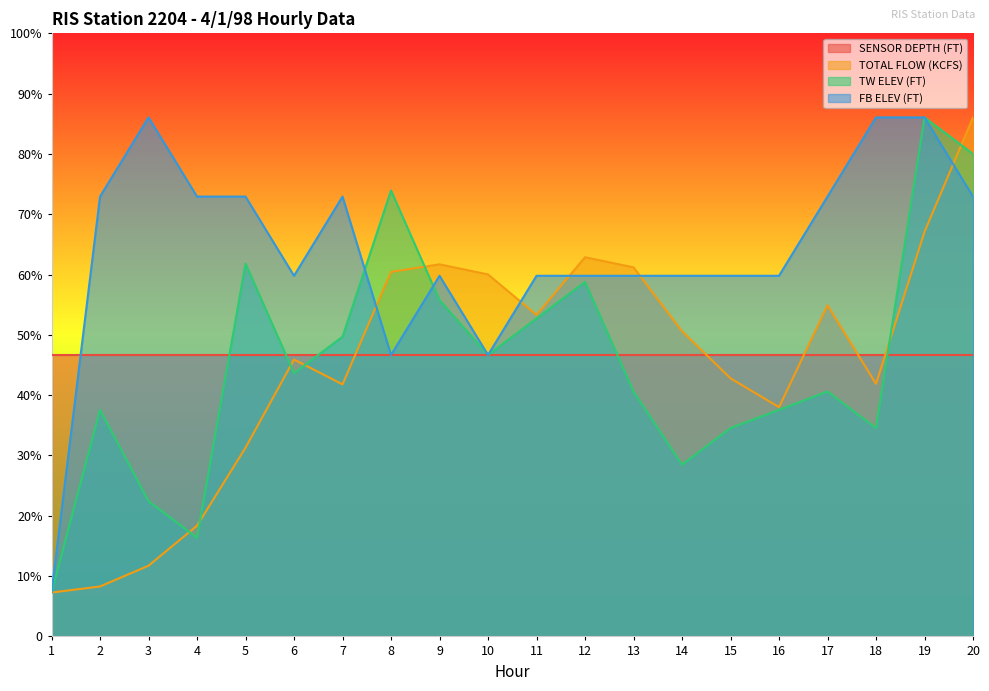

Rank the categories by TW ELEV (FT) value from lowest to highest.

1, 4, 3, 14, 15, 18, 2, 16, 13, 17, 6, 10, 7, 11, 9, 12, 5, 8, 20, 19